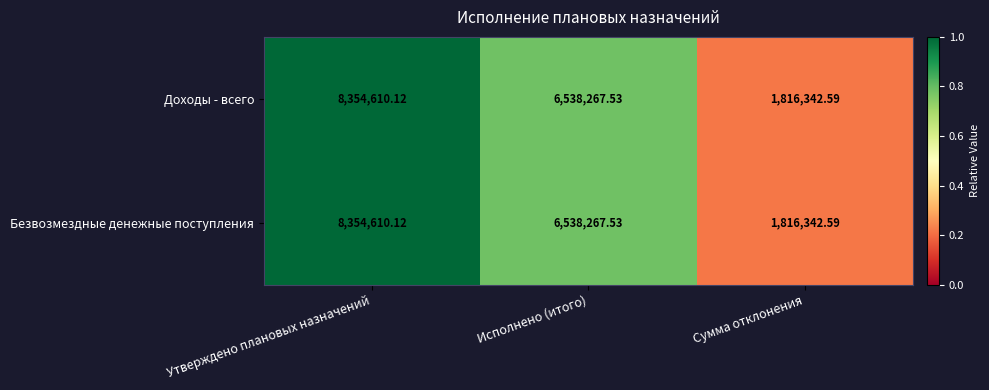

At which category is the sum across all series the highest?

Утверждено плановых назначений